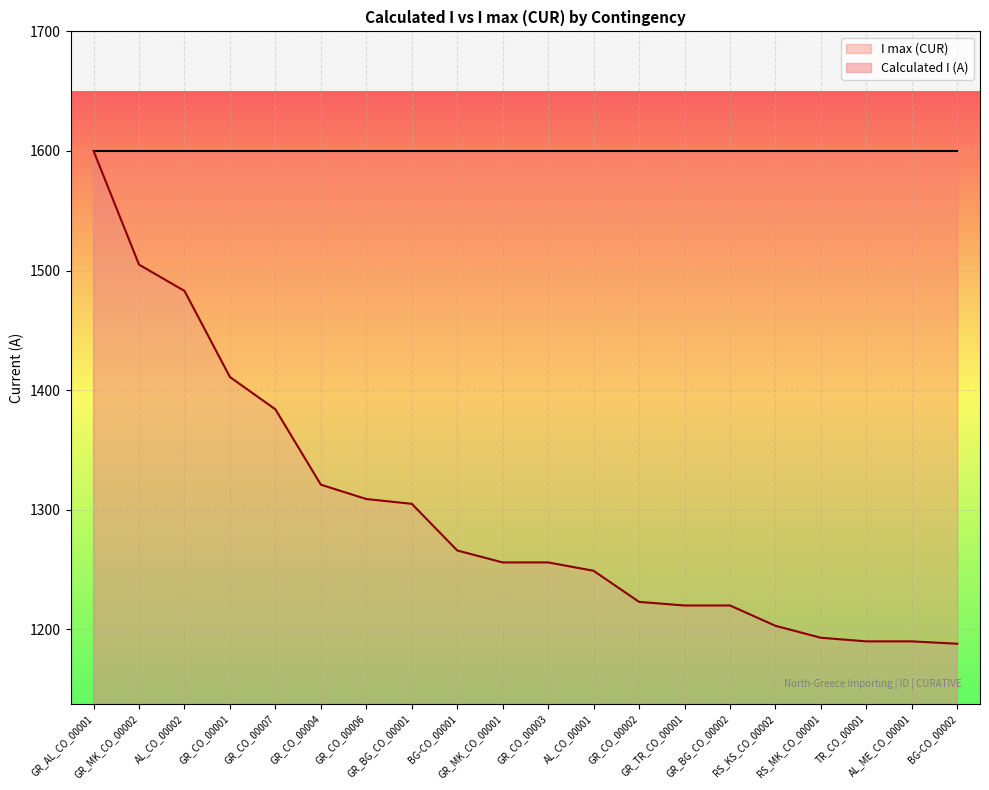

What is the difference between the second highest and second lowest values?

315